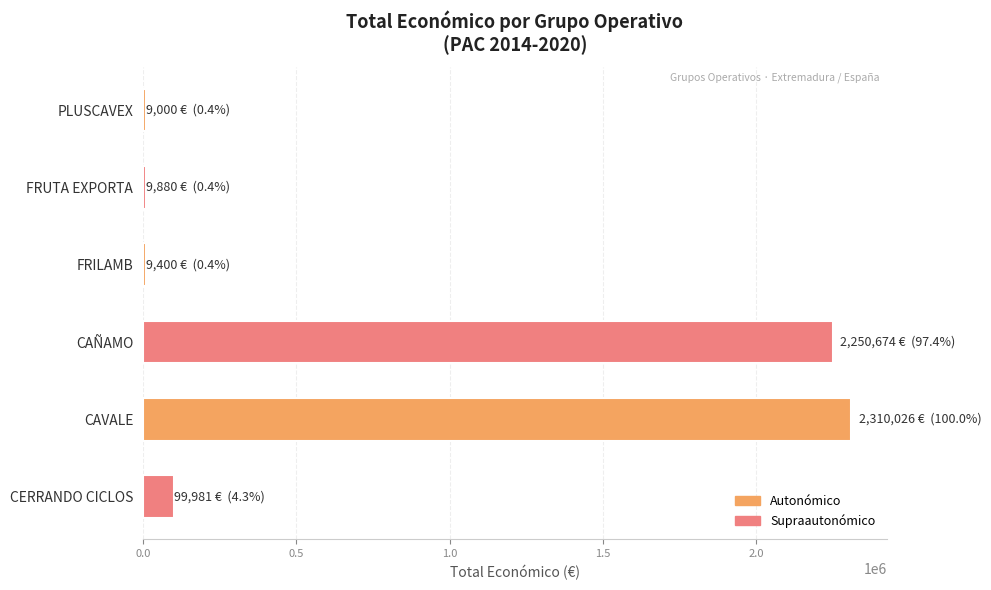

At which label is the value closest to 1159513?

CERRANDO CICLOS